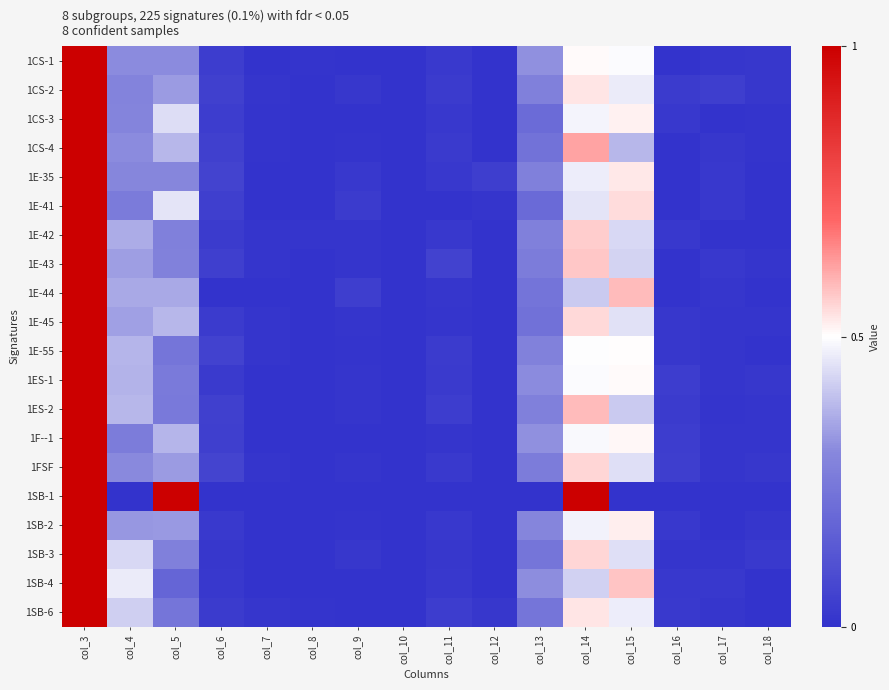

What is the total value across all series at col_12?

0.1